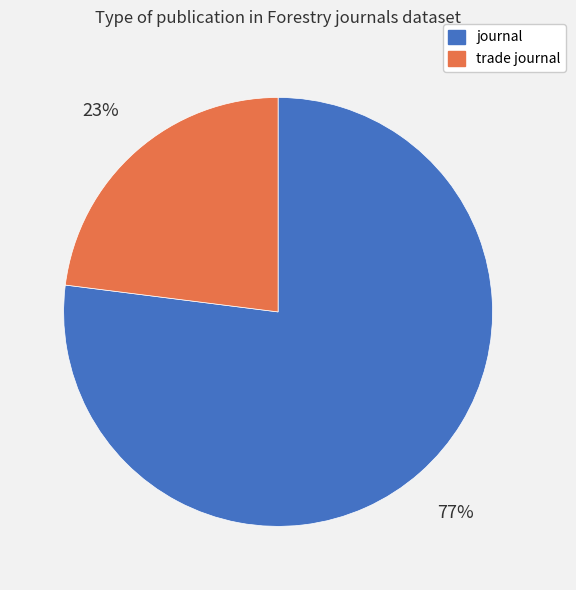

What is the ratio of the value at journal to the value at trade journal?

3.3